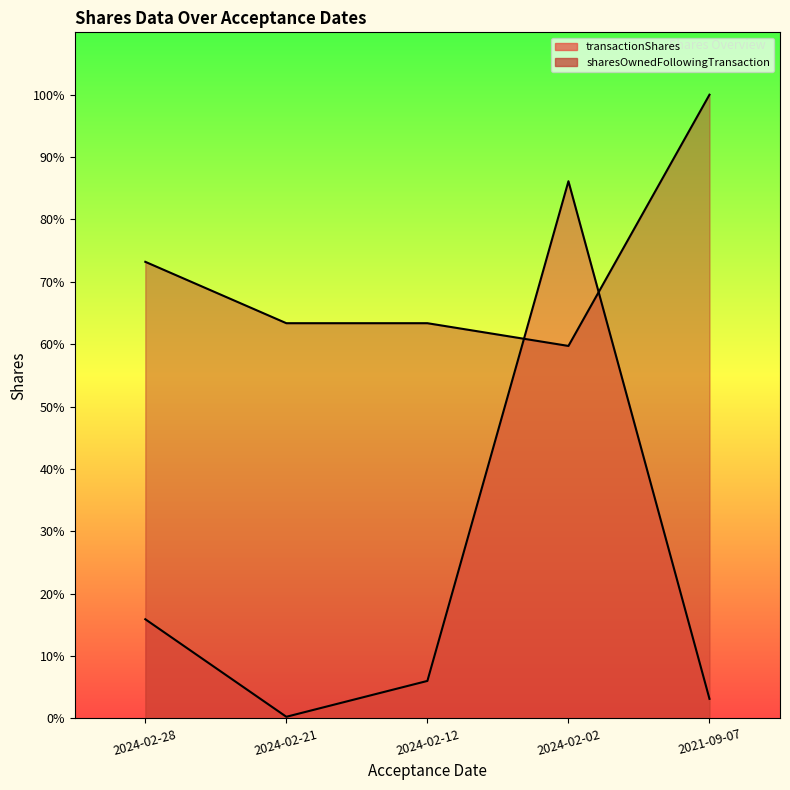

How many values in the transactionShares series are below 15928?

2